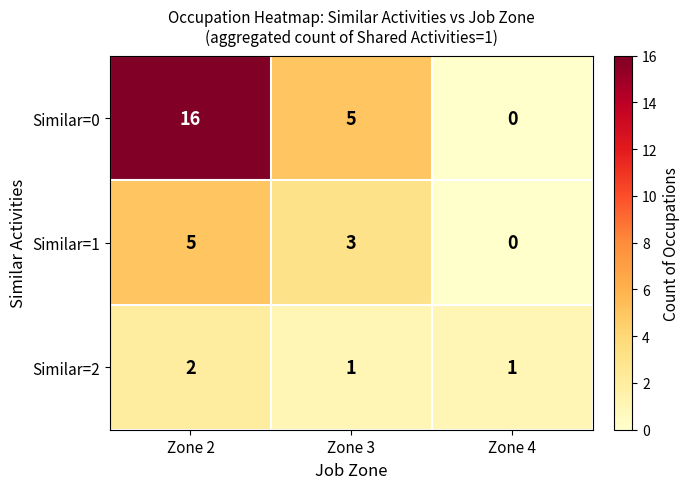

How many series are shown in this chart?

3